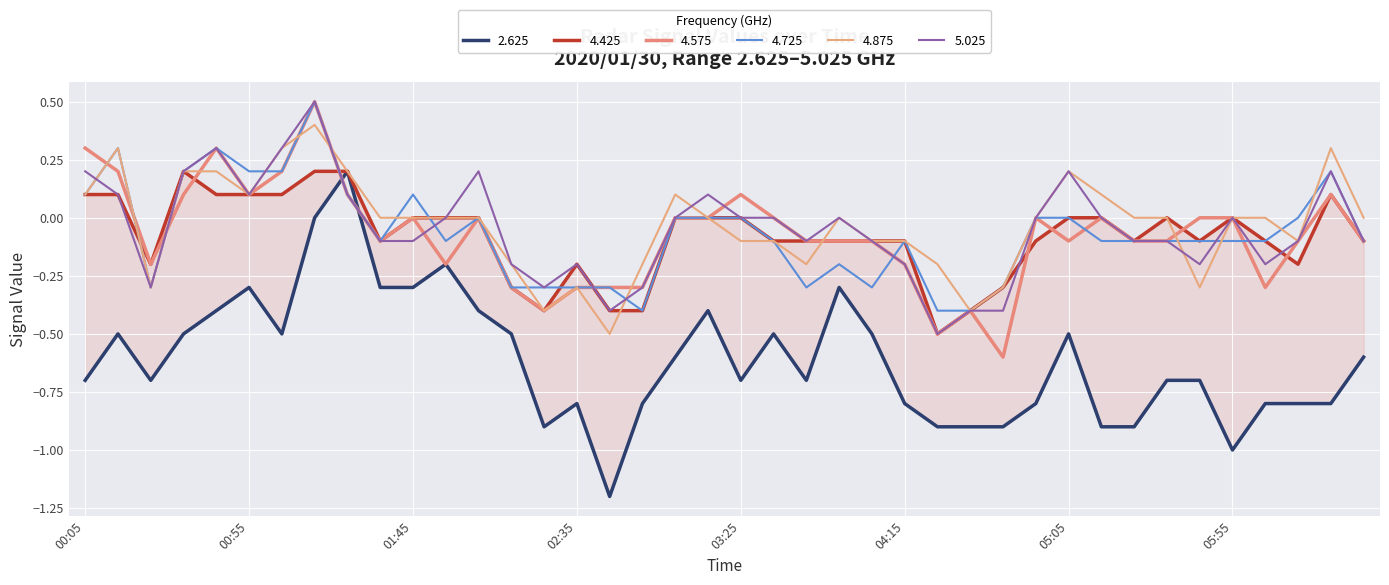

Where is the first local minimum for 4.425?

2020/01/30 00:25